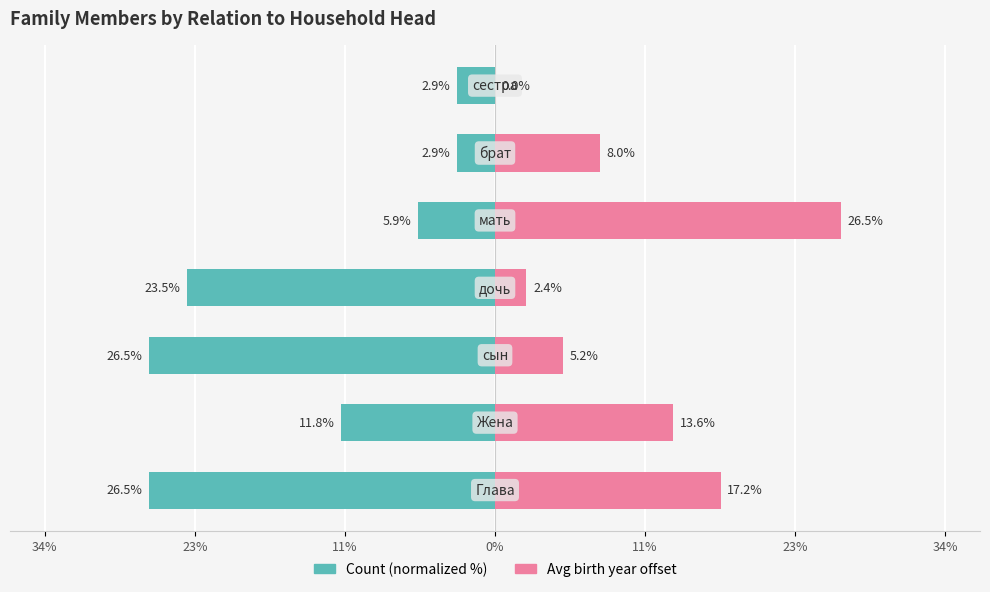

List the series in order of their peak value, lowest first.

Count (normalized %), Avg birth year offset